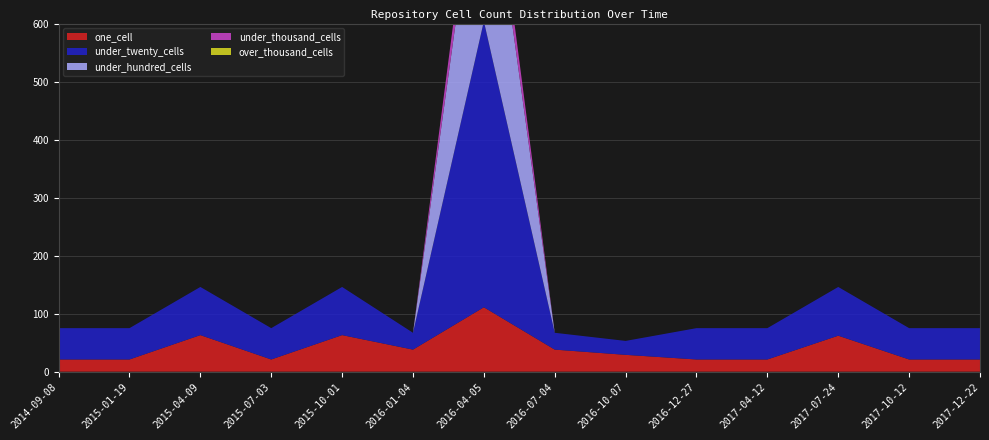

Reading right to left, what are all the values shown in this chart?

one_cell: 2017-12-22=21	2017-10-12=21	2017-07-24=62	2017-04-12=21	2016-12-27=21	2016-10-07=29	2016-07-04=38	2016-04-05=111	2016-01-04=38	2015-10-01=63	2015-07-03=21	2015-04-09=63	2015-01-19=21	2014-09-08=21
under_twenty_cells: 2017-12-22=54	2017-10-12=54	2017-07-24=84	2017-04-12=54	2016-12-27=54	2016-10-07=24	2016-07-04=29	2016-04-05=493	2016-01-04=29	2015-10-01=83	2015-07-03=54	2015-04-09=83	2015-01-19=54	2014-09-08=54
under_hundred_cells: 2017-12-22=0	2017-10-12=0	2017-07-24=0	2017-04-12=0	2016-12-27=0	2016-10-07=0	2016-07-04=0	2016-04-05=350	2016-01-04=0	2015-10-01=0	2015-07-03=0	2015-04-09=0	2015-01-19=0	2014-09-08=0
under_thousand_cells: 2017-12-22=0	2017-10-12=0	2017-07-24=0	2017-04-12=0	2016-12-27=0	2016-10-07=0	2016-07-04=0	2016-04-05=51	2016-01-04=0	2015-10-01=0	2015-07-03=0	2015-04-09=0	2015-01-19=0	2014-09-08=0
over_thousand_cells: 2017-12-22=0	2017-10-12=0	2017-07-24=0	2017-04-12=0	2016-12-27=0	2016-10-07=0	2016-07-04=0	2016-04-05=0	2016-01-04=0	2015-10-01=0	2015-07-03=0	2015-04-09=0	2015-01-19=0	2014-09-08=0